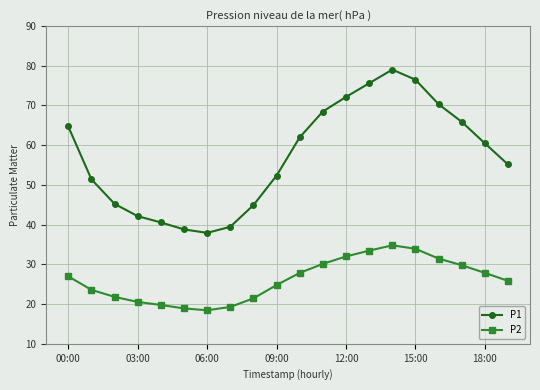

What are all the series names shown in the legend?

P1, P2